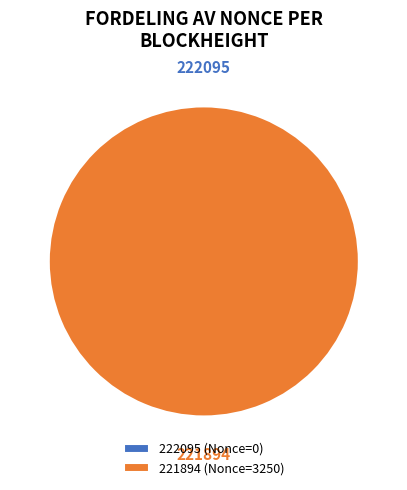

To the nearest percent, what is the combined percentage of 221894 and 222095?

100%